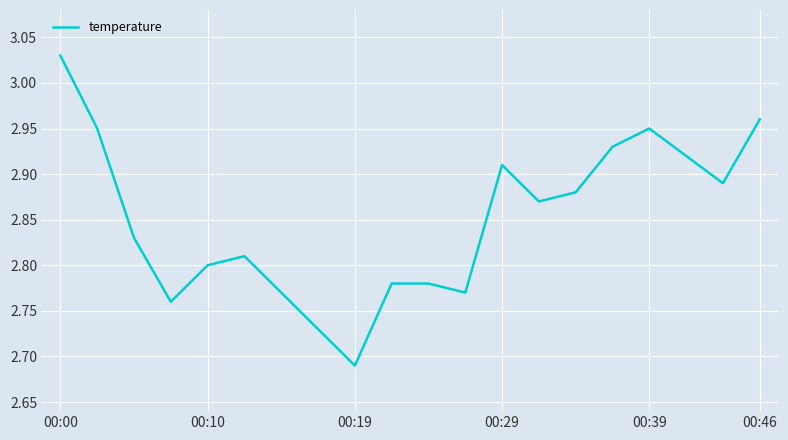

What is the difference between the maximum and minimum values?

0.3